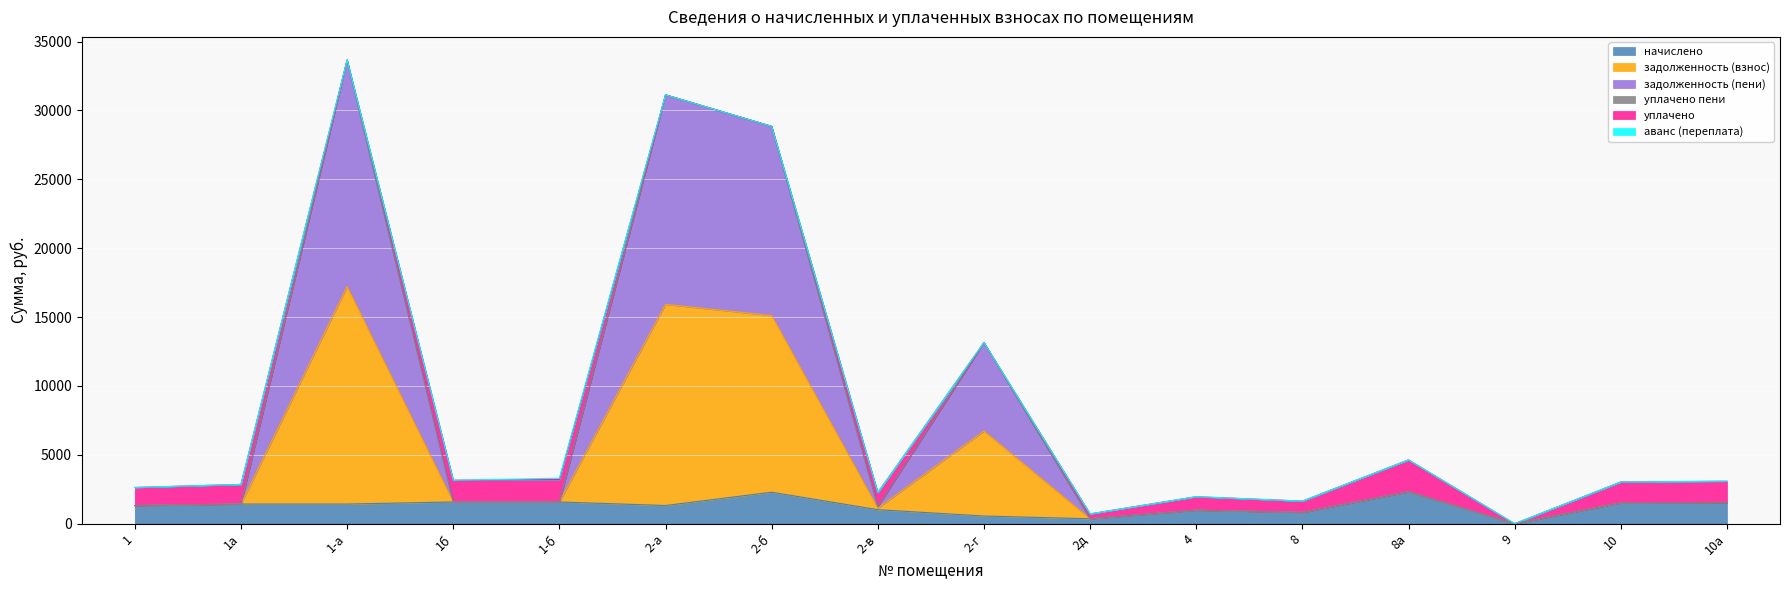

At which category does the chart reach its peak across all series?

1-а